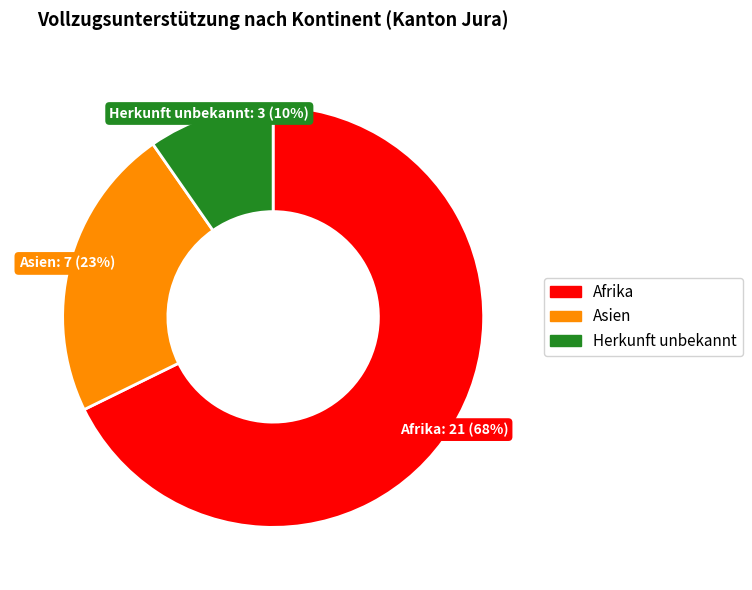

Which slice is the largest?

Afrika